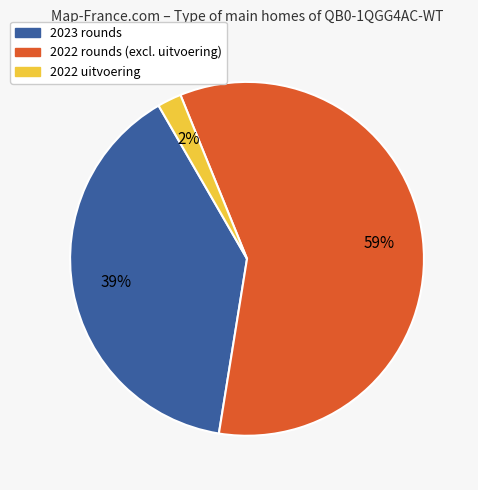

Rank the categories by value from lowest to highest.

2022 uitvoering, 2023 rounds, 2022 rounds (excl. uitvoering)